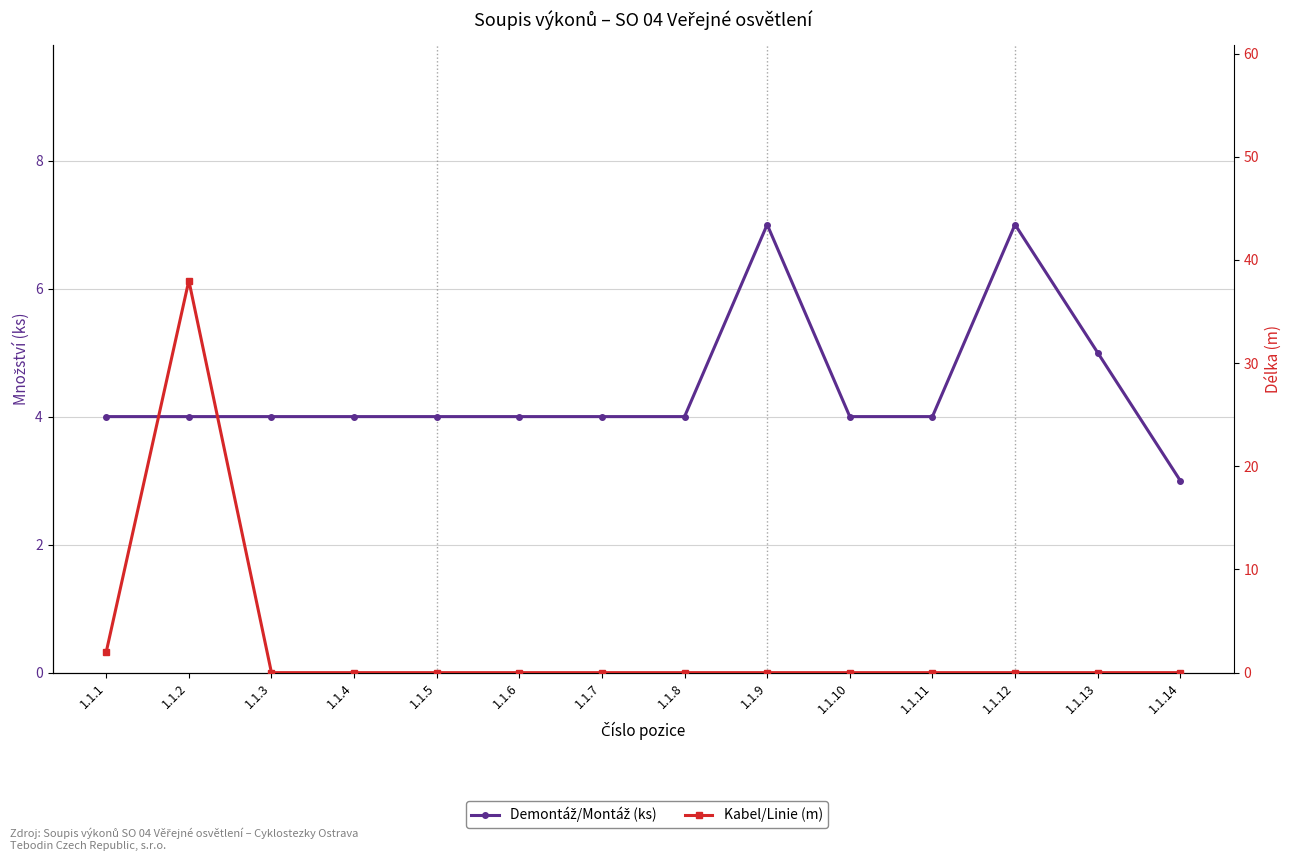

At which label is Demontáž/Montáž (ks) closest to 5?

1.1.13